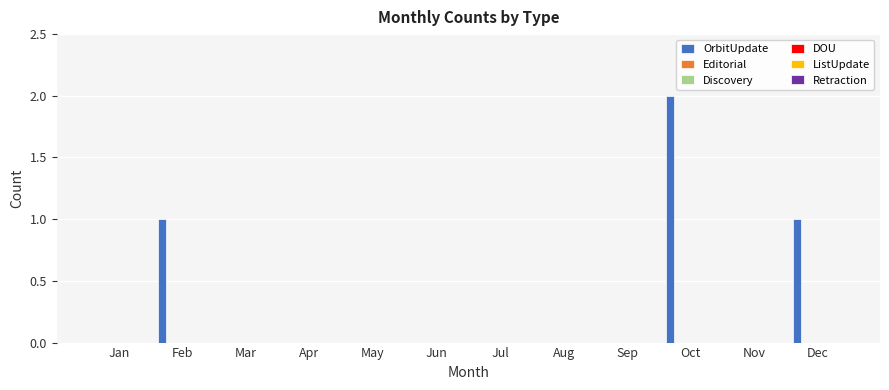

What is the sum of all values?

4